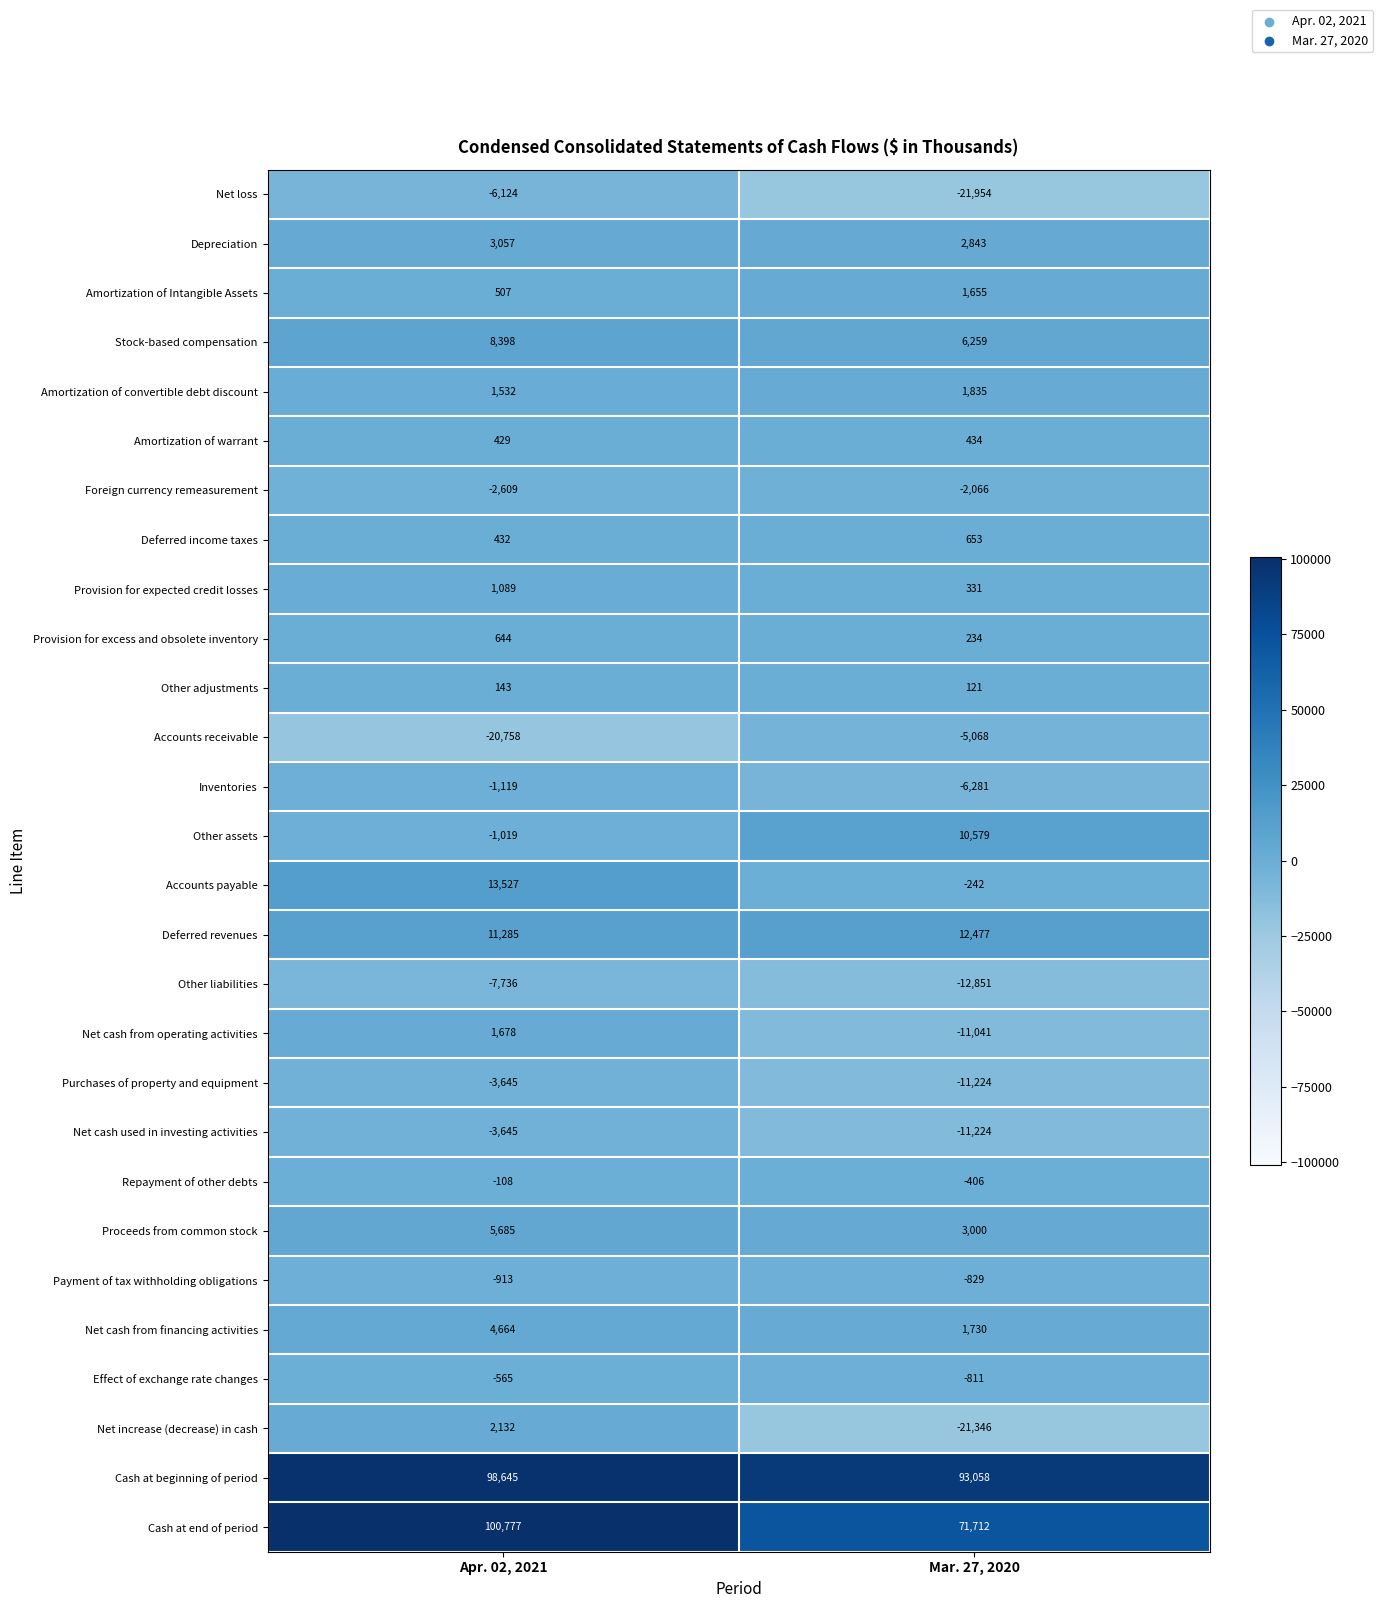

What is the spread (max minus min) of values at Mar. 27, 2020?

115012